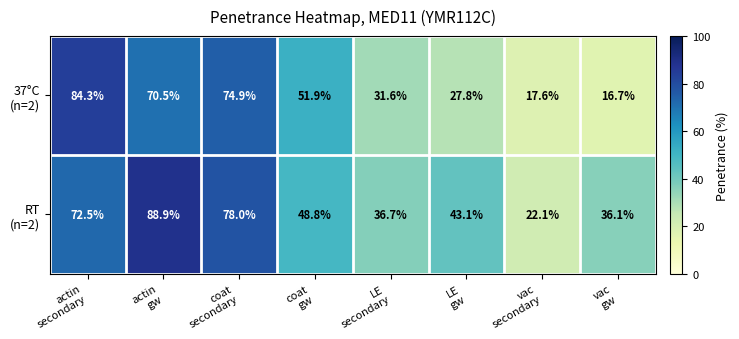

What is the difference between the highest and lowest values at LE
secondary?

5.1